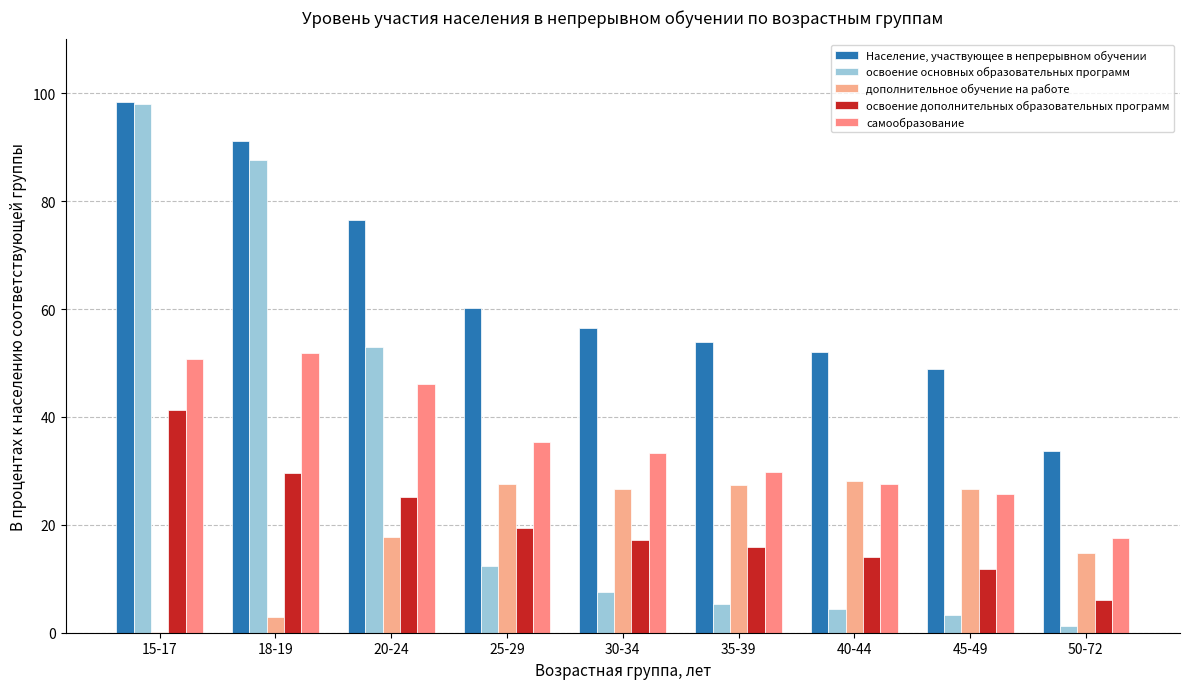

How many groups of bars are there?

9